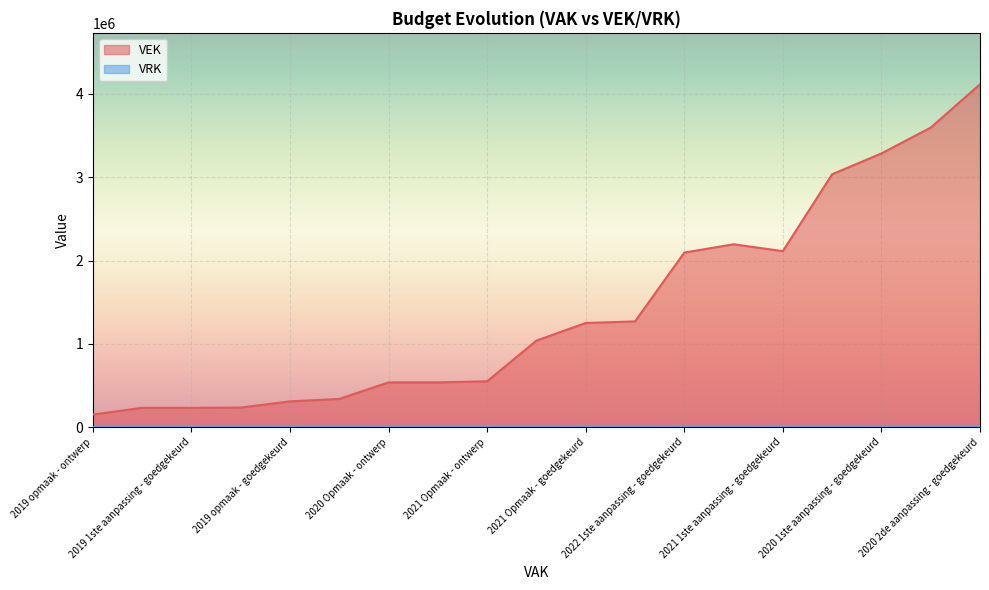

Which series has the largest range (max minus min)?

VEK